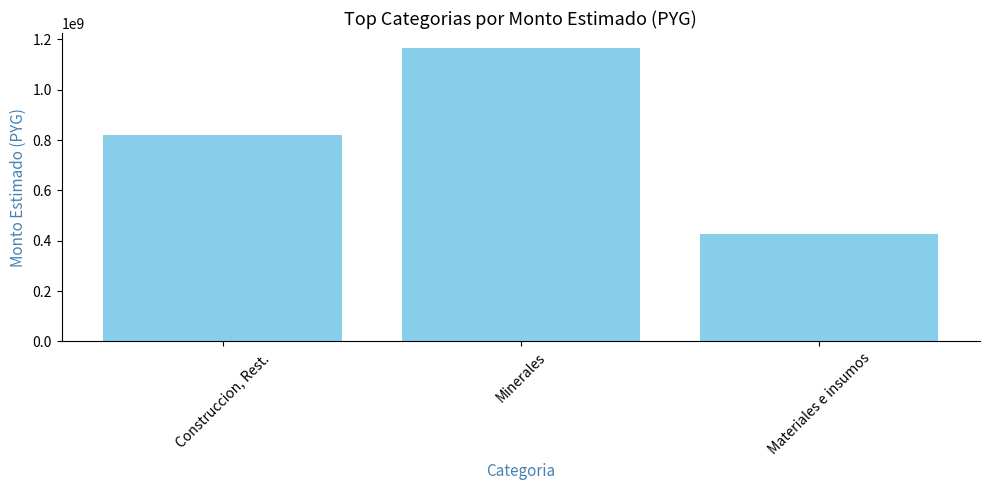

What is the sum of all values?

2416244072